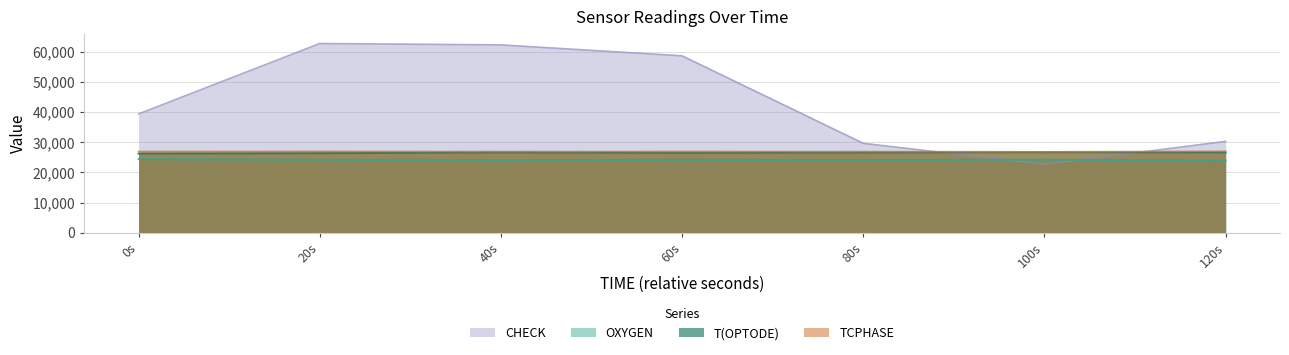

Read the OXYGEN value at 60s.

24194.3